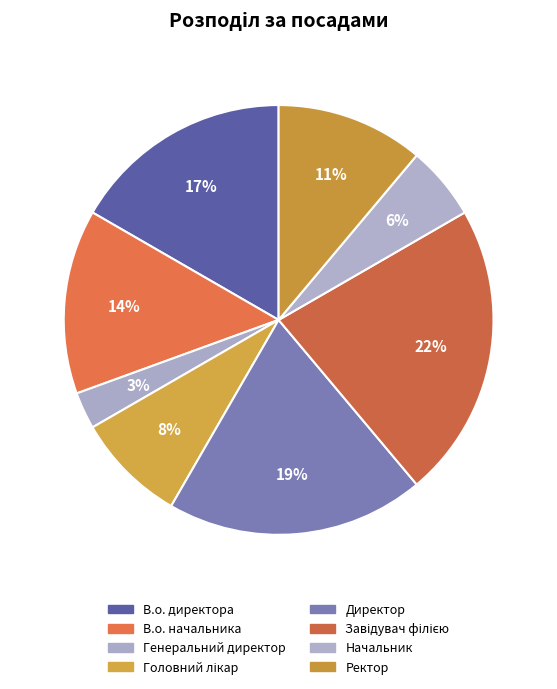

To the nearest percent, what portion does В.о. начальника represent?

14%